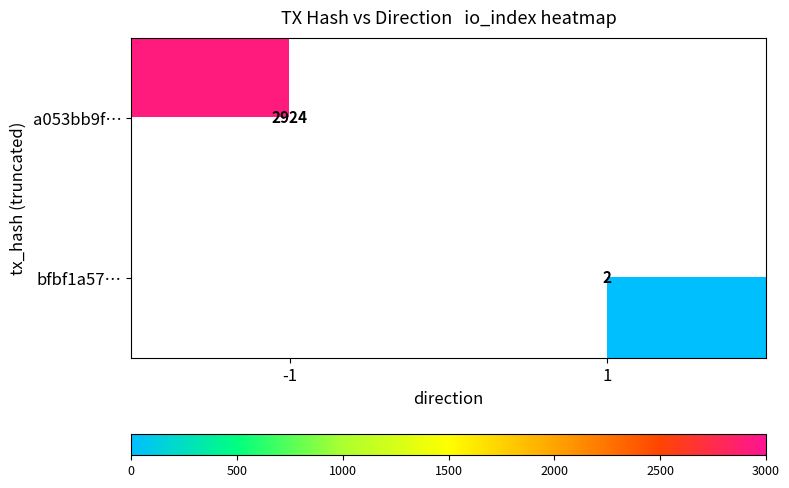

The value of bfbf1a57… at 1 is 3. True or false?

False